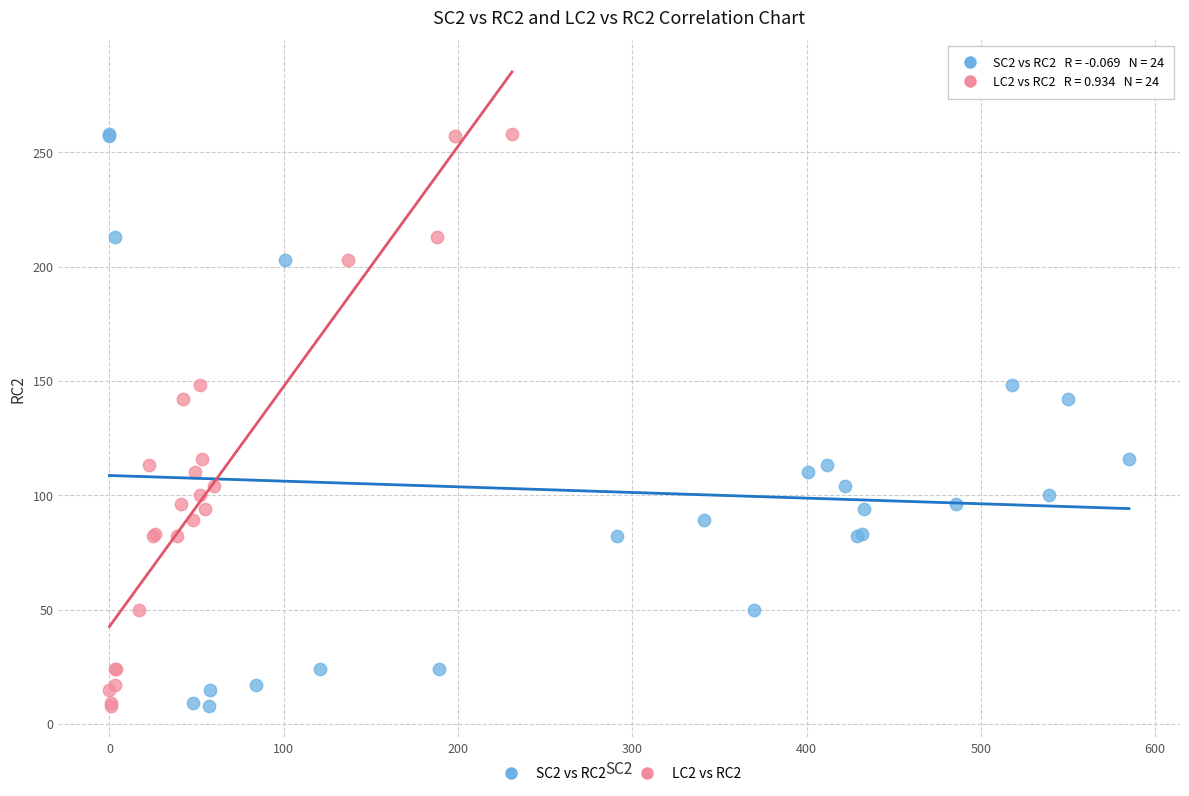

What are all the series names shown in the legend?

SC2 vs RC2, LC2 vs RC2